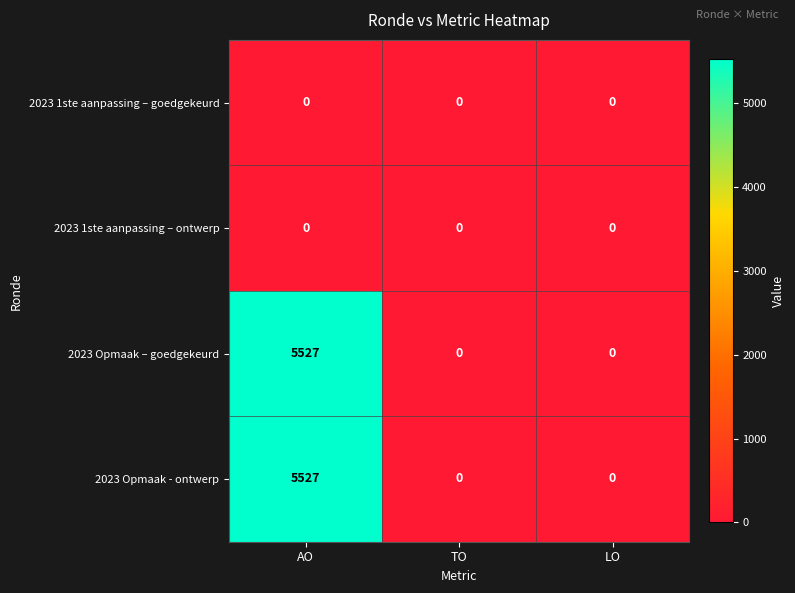

Reading left to right, list all the values displayed in this chart.

2023 1ste aanpassing – goedgekeurd: AO=0	TO=0	LO=0
2023 1ste aanpassing – ontwerp: AO=0	TO=0	LO=0
2023 Opmaak – goedgekeurd: AO=5527	TO=0	LO=0
2023 Opmaak - ontwerp: AO=5527	TO=0	LO=0